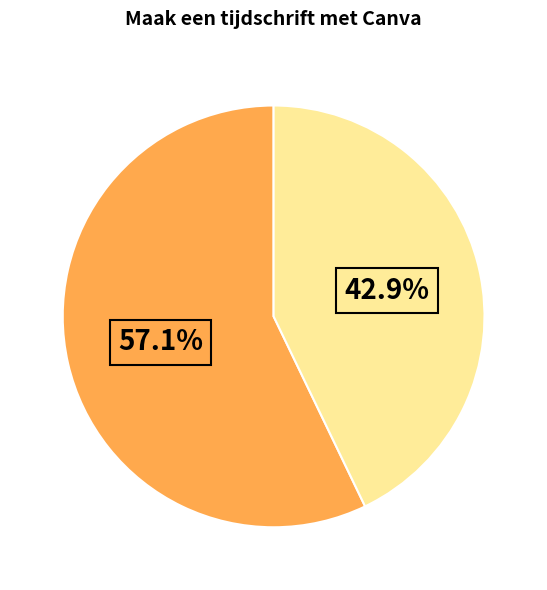

Is there any slice that represents more than half of the pie?

Yes